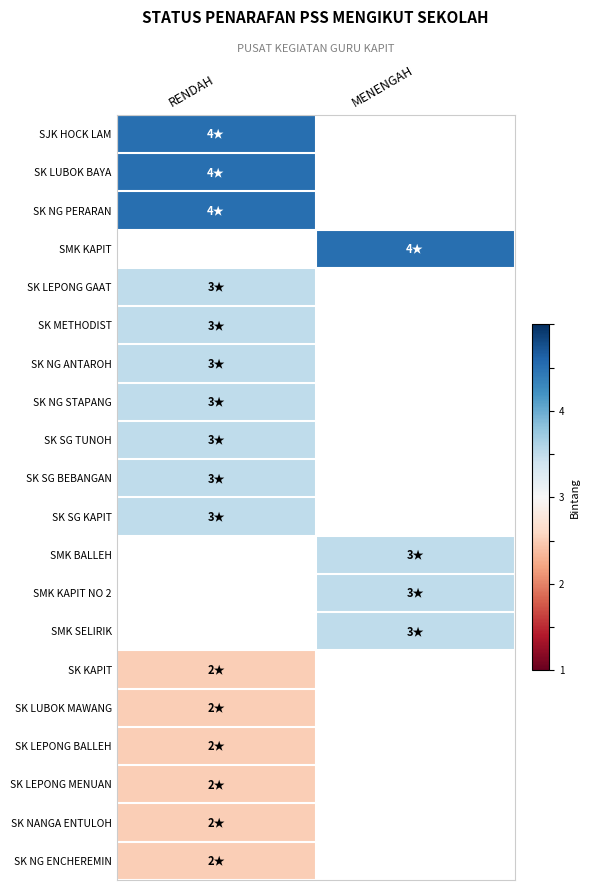

Is the value of SK NG STAPANG at RENDAH greater than the value of SK NG ENCHEREMIN at RENDAH?

Yes